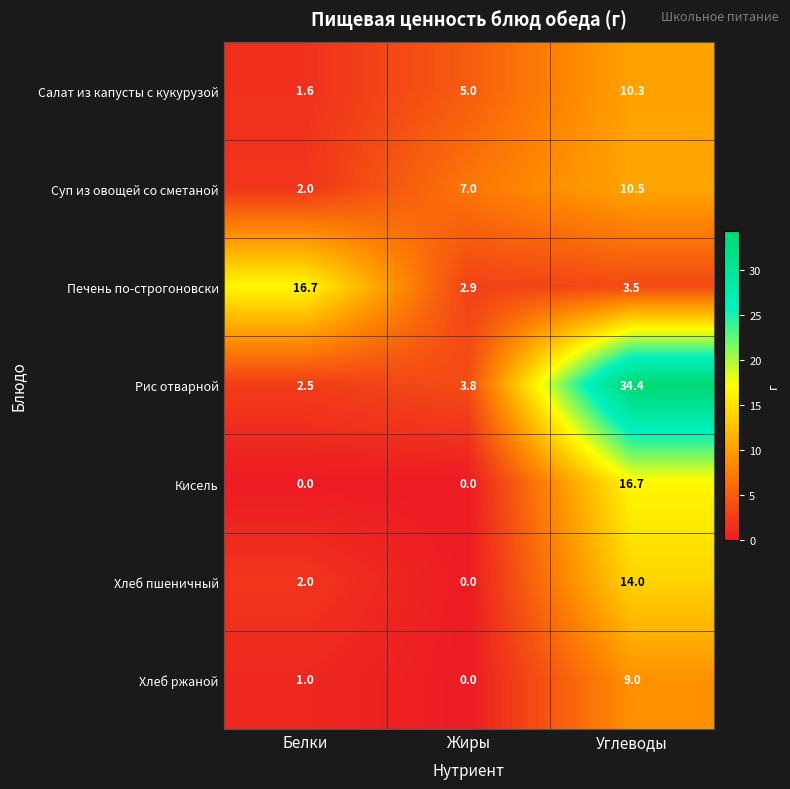

What is the sum of the Хлеб ржаной values at Жиры and Белки?

1.0